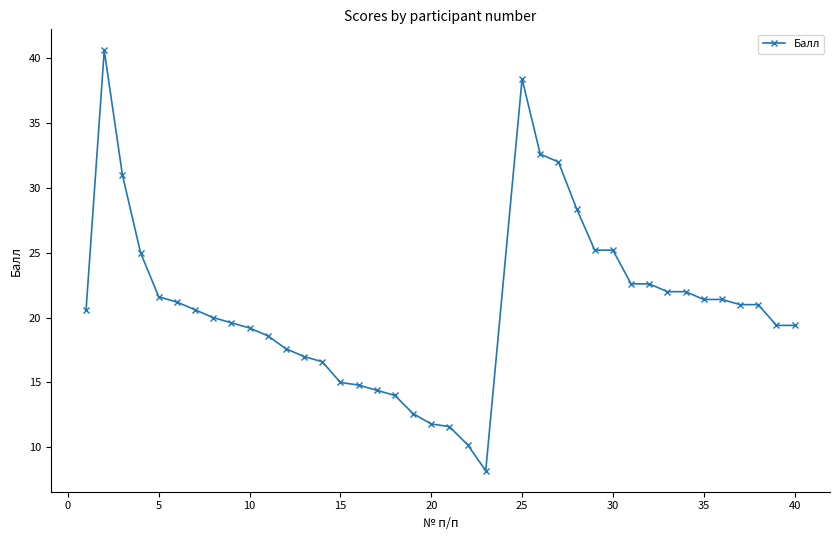

What is the value of the 2nd point from the left?

40.6